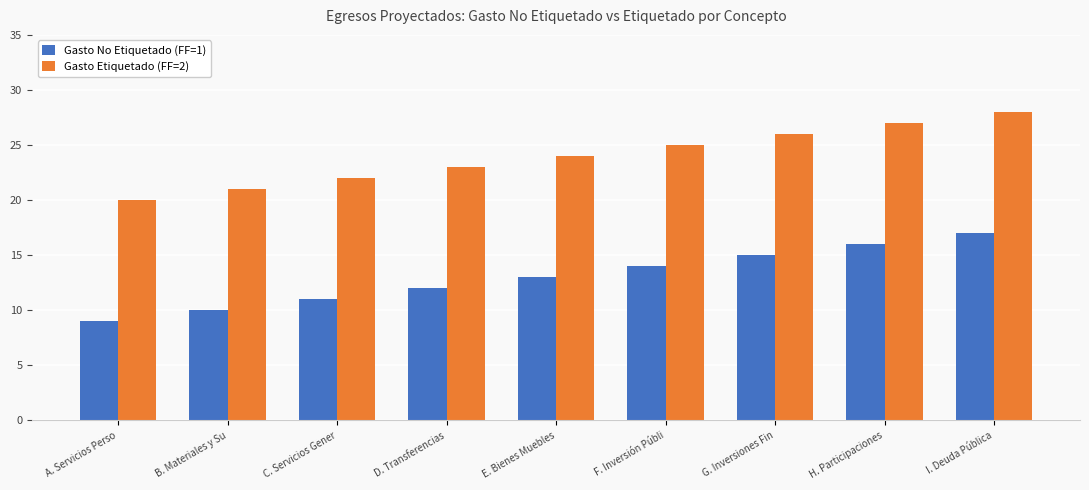

Reading right to left, extract all data points from this chart.

Gasto No Etiquetado (FF=1): 17	16	15	14	13	12	11	10	9
Gasto Etiquetado (FF=2): 28	27	26	25	24	23	22	21	20